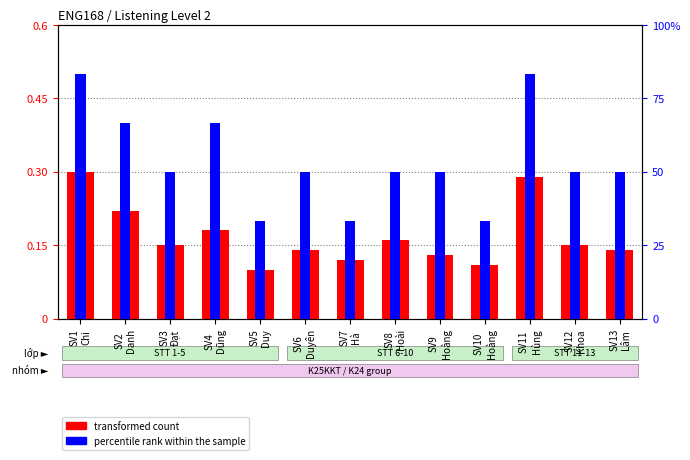

What is the label of the 13th bar from the left?

SV13
Lâm